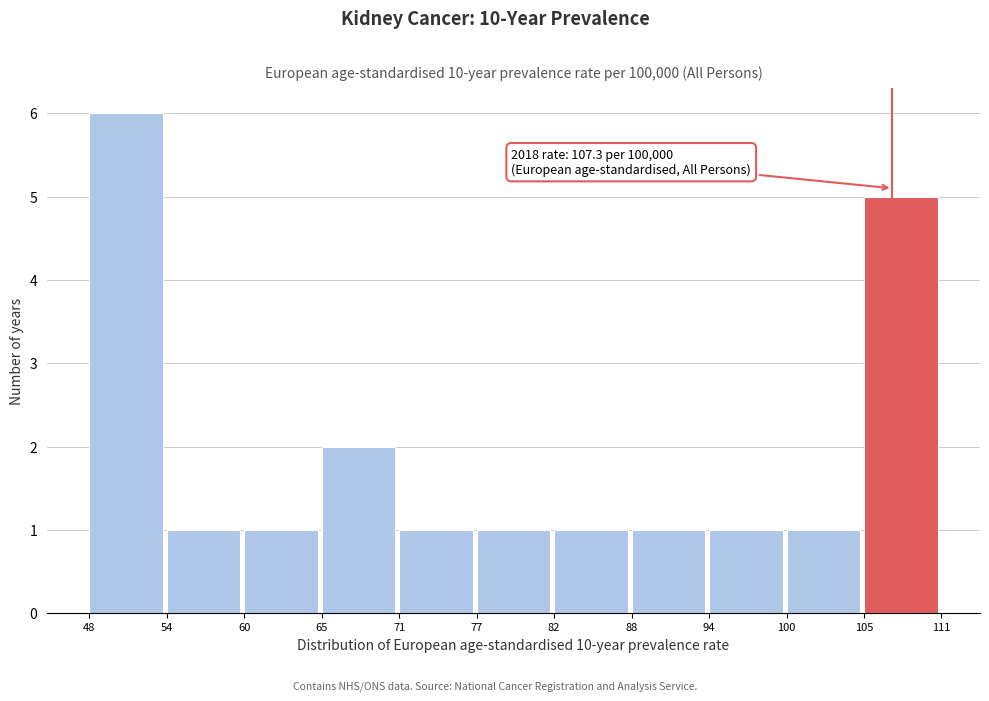

Which range on the x-axis has the tallest bar?

48 to 54